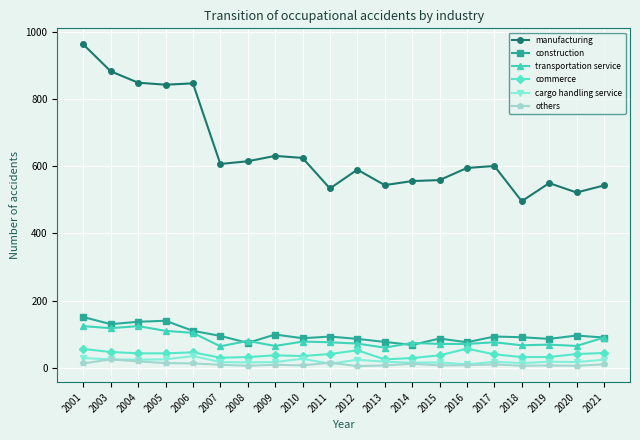

How many data points does each series have?

20